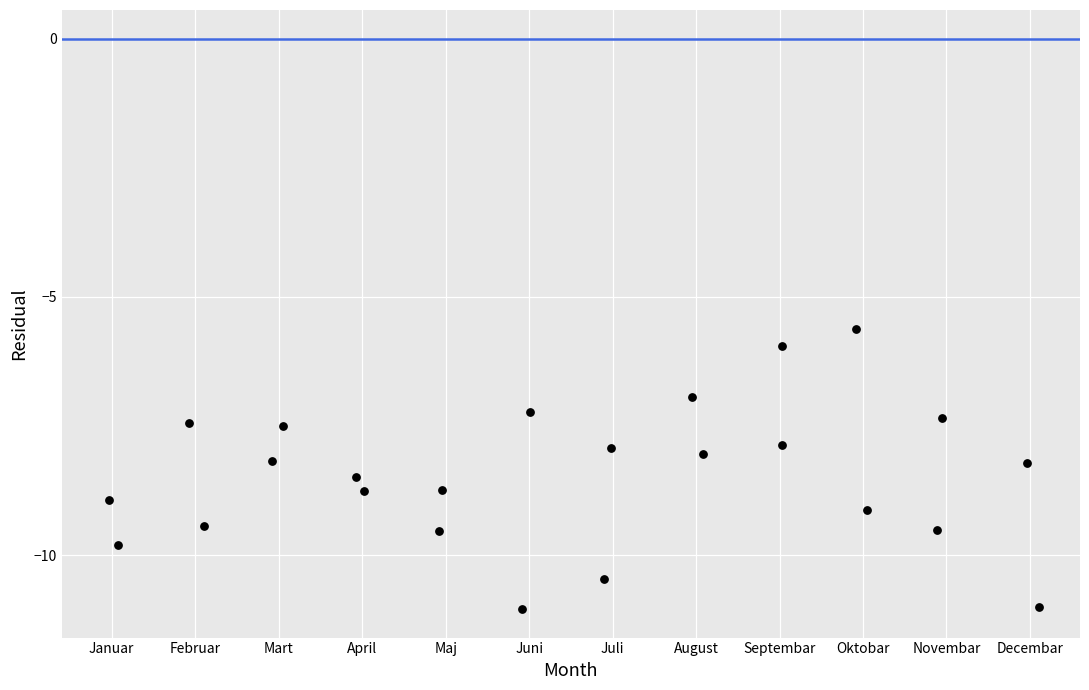

What is the range of Y values (max minus min)?

5.4